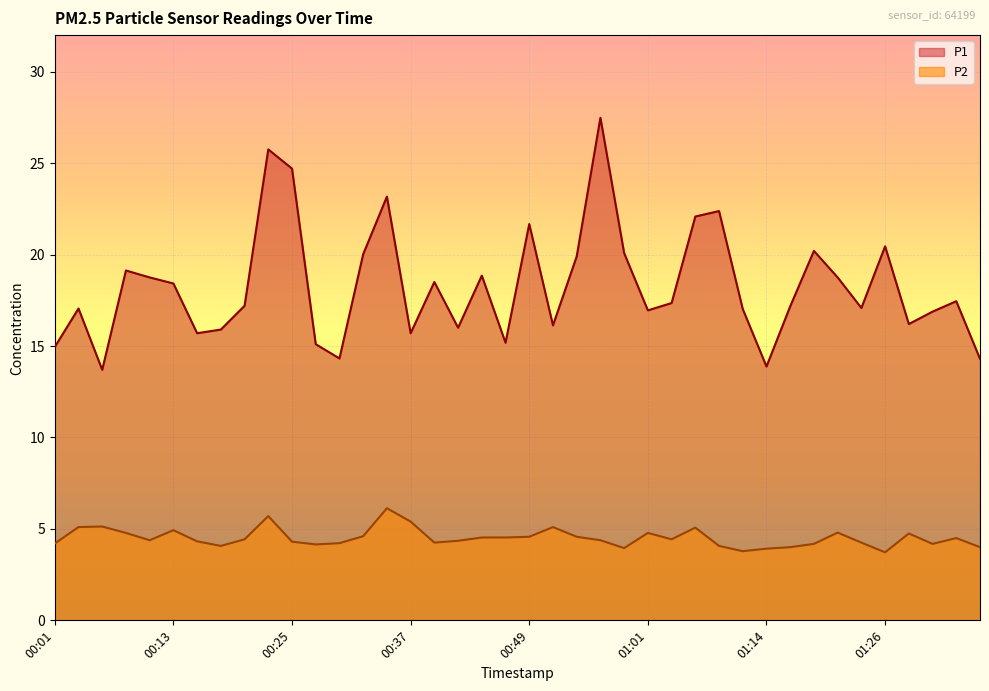

What is the spread (max minus min) of values at 00:44?

14.3